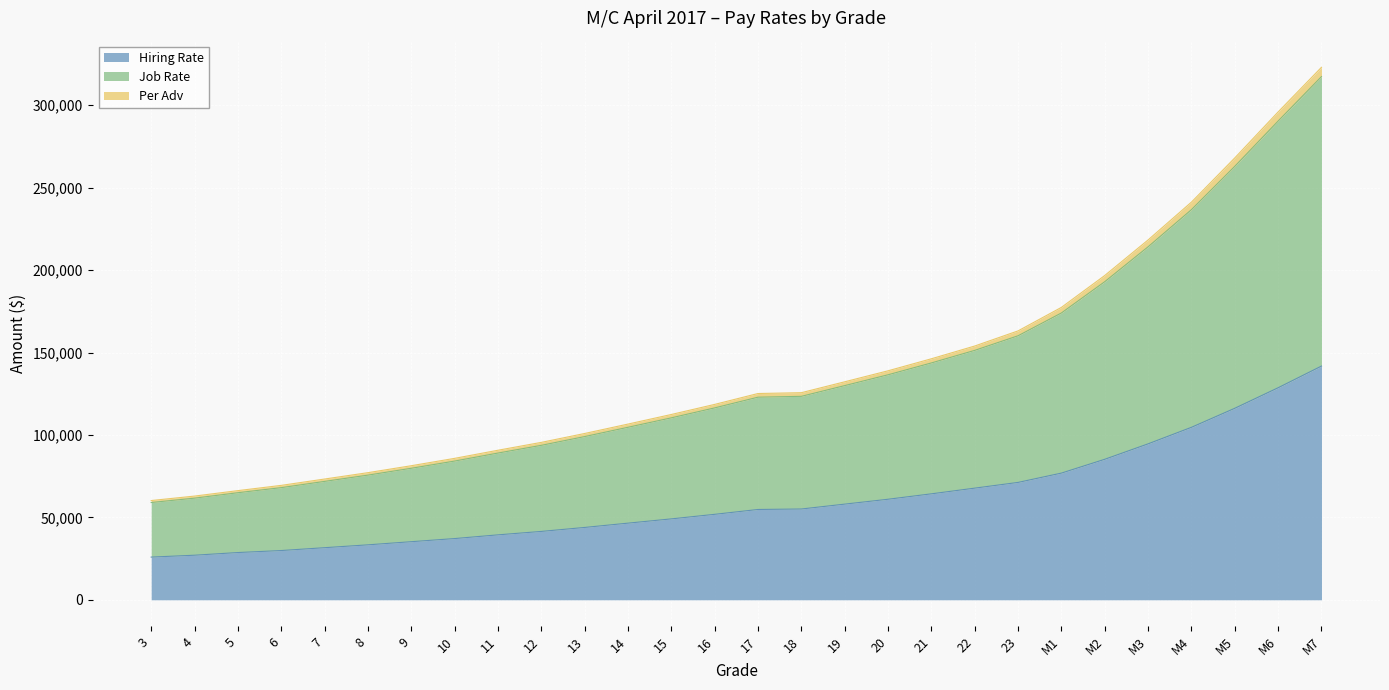

The value of Hiring Rate at 5 is 28665. True or false?

True